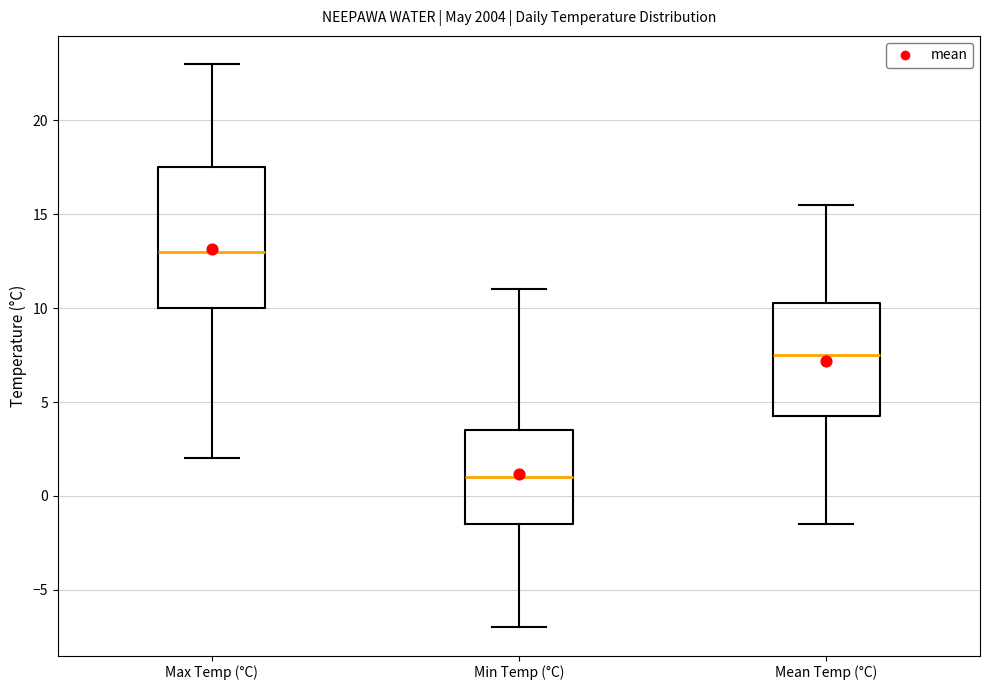

Which box's median line is the lowest?

Min Temp (°C)